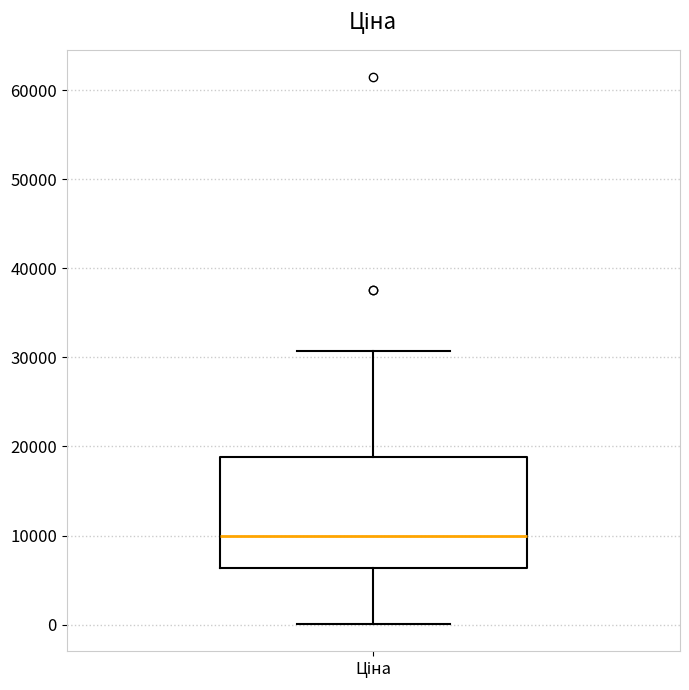

Read this box plot against the y-axis: the position of the median line, the range covered by the box, and the ends of both whiskers. The values are not printed on the chart, so give them approximately, as read against the axis.

median 10000, box 6000 to 19000, whiskers 0 to 31000